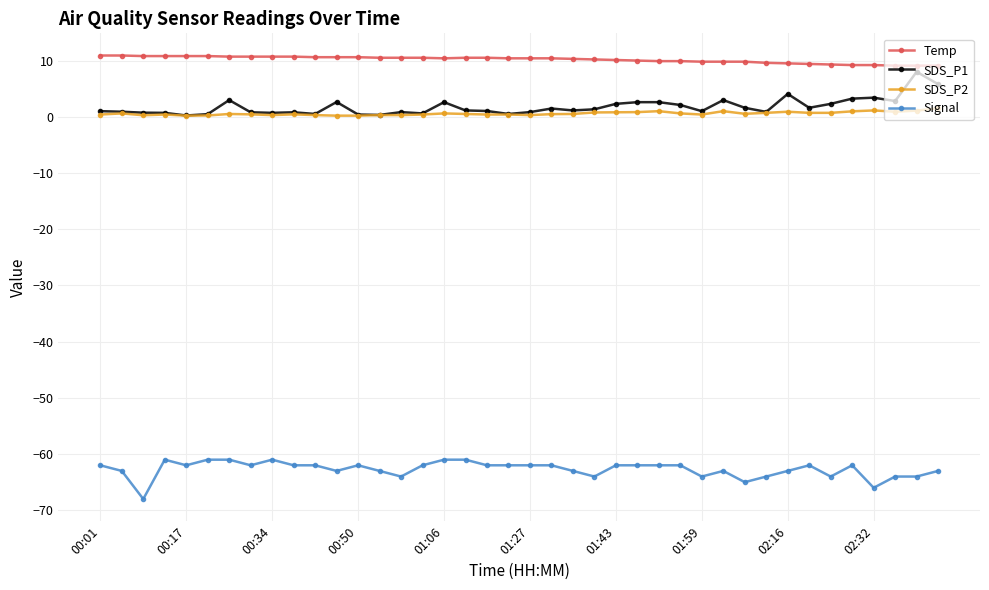

What is the value of the Temp point at the 31st from the left?

9.8